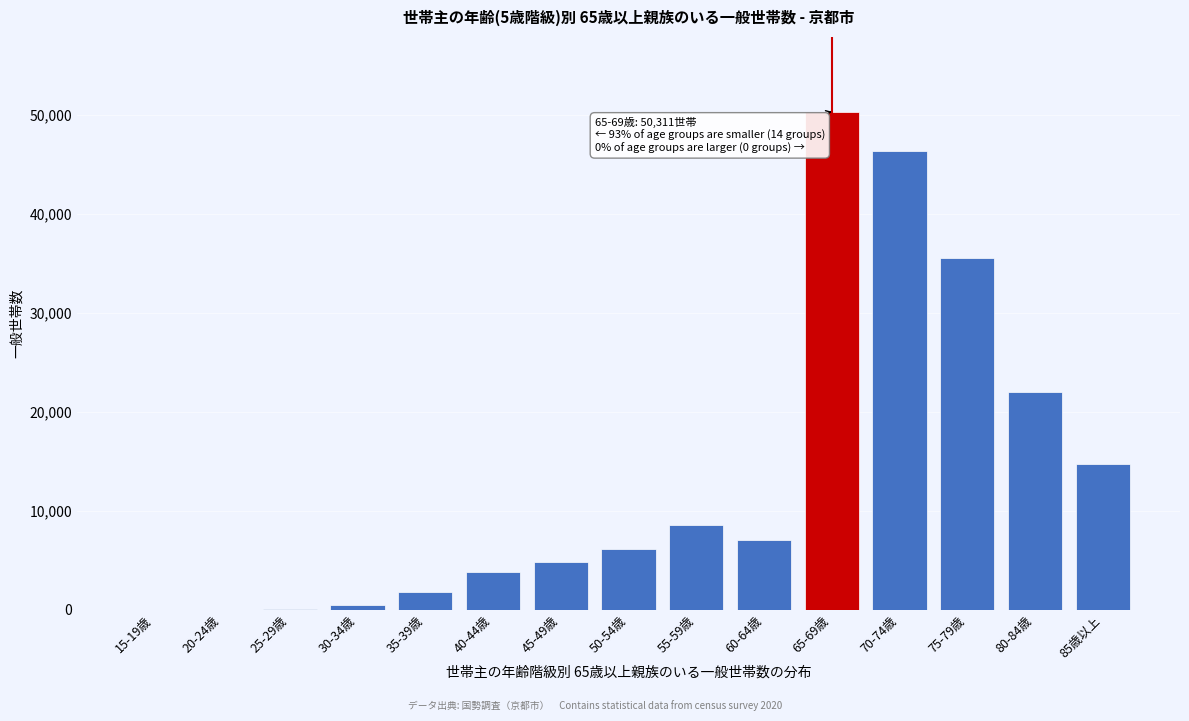

What is the sum of all values?

201924